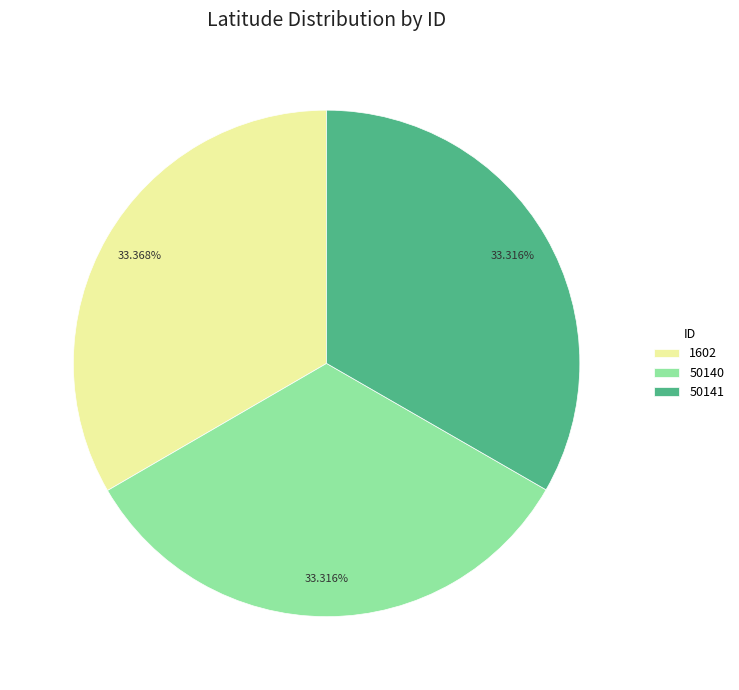

To the nearest percent, what portion does 50141 represent?

33%